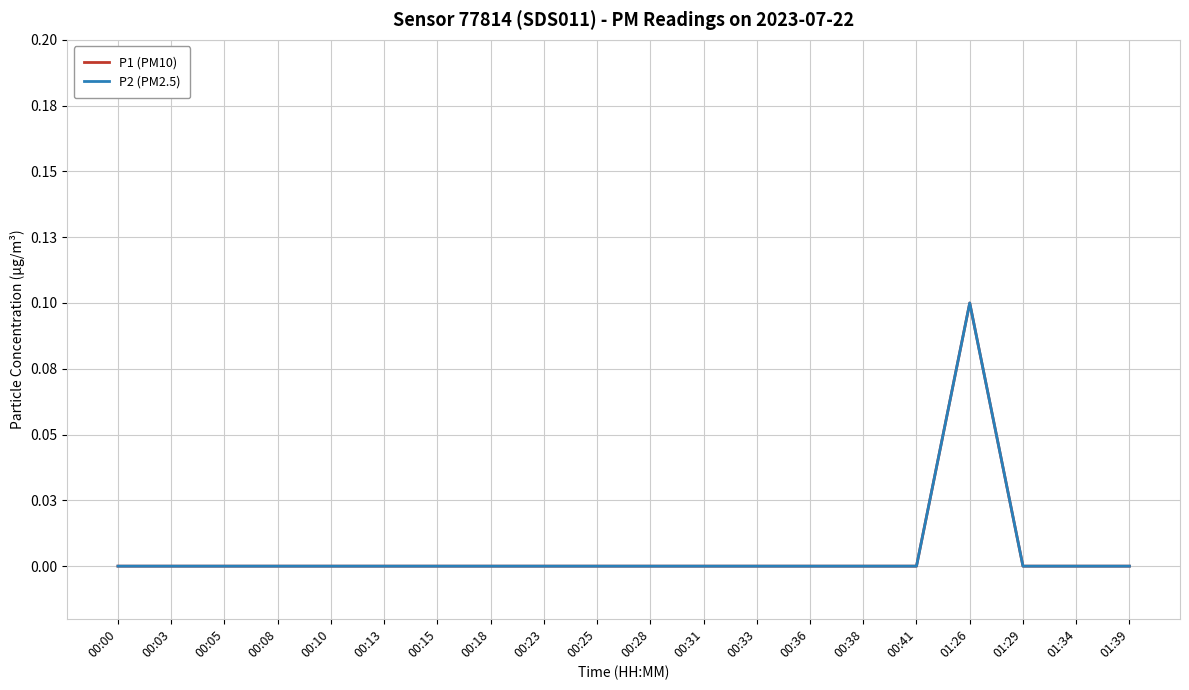

Is it true that P1 (PM10) equals -0.0 at 00:25?

False